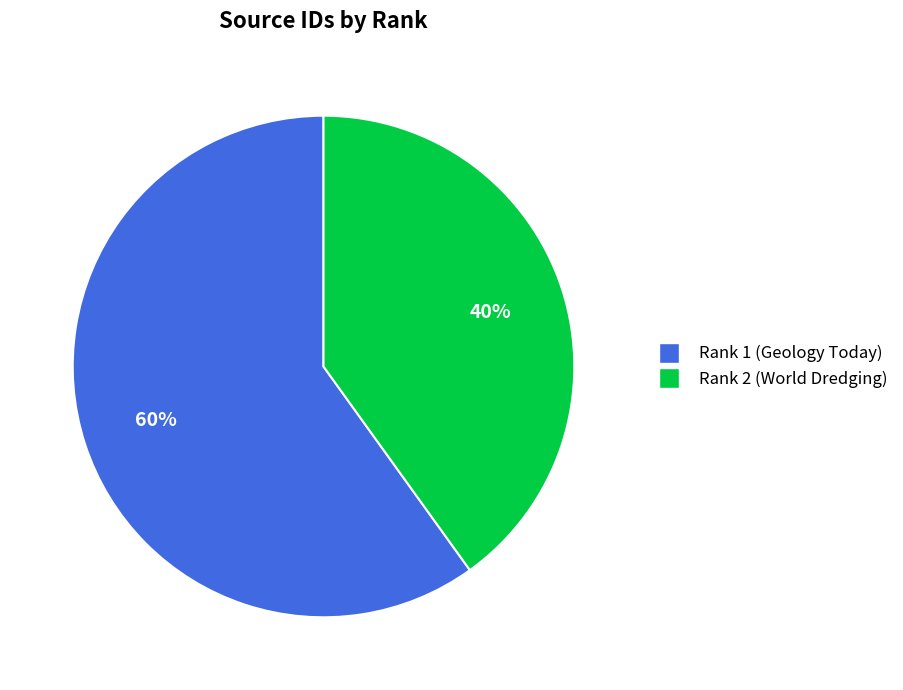

Combined, do Rank 1 (Geology Today) and Rank 2 (World Dredging) account for over 50%?

Yes